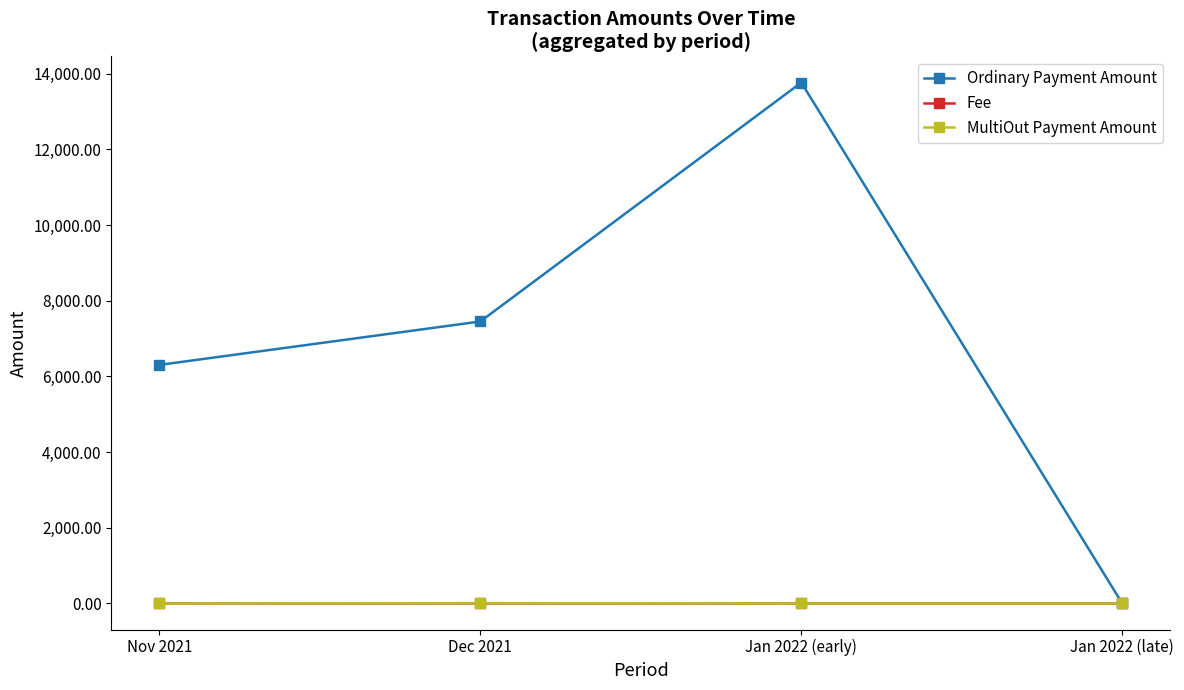

Where is Ordinary Payment Amount nearest to the value 6882?

Dec 2021